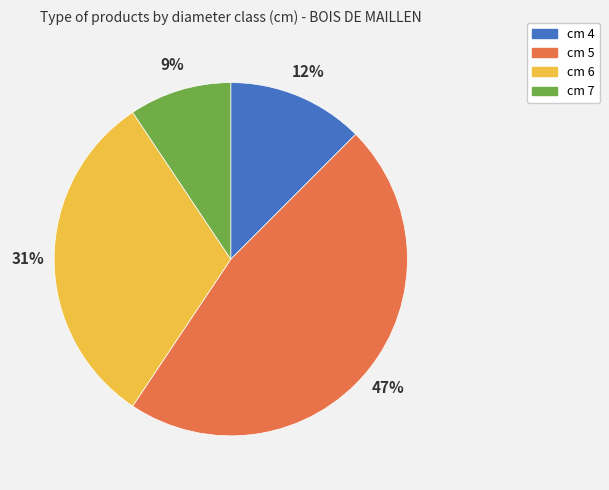

To the nearest percent, what is the average slice percentage?

25%